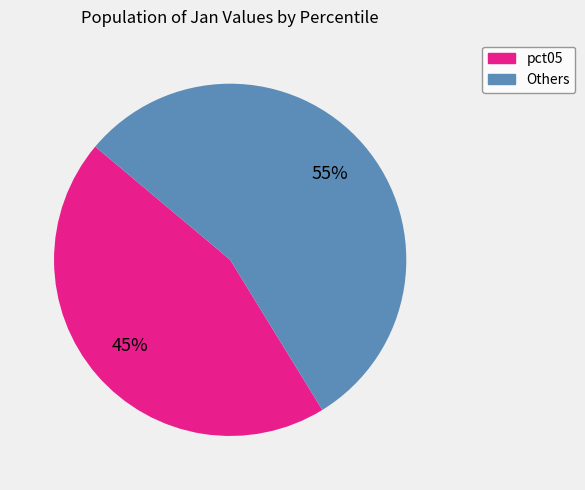

Is there any slice that represents more than half of the pie?

Yes